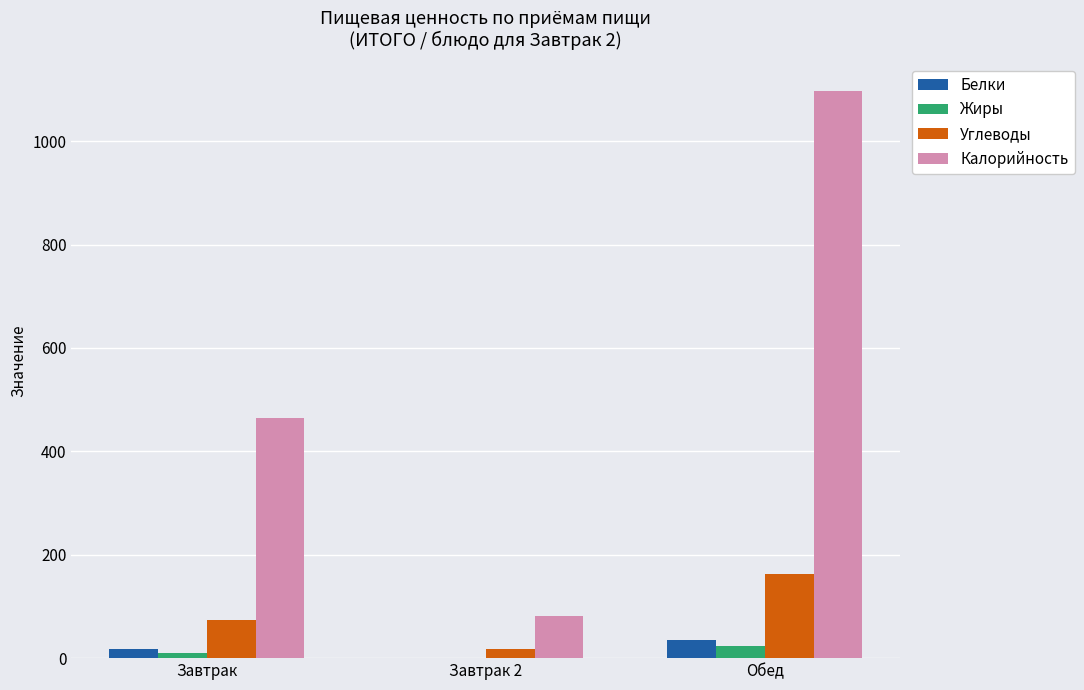

At which category is the sum across all series the highest?

Обед